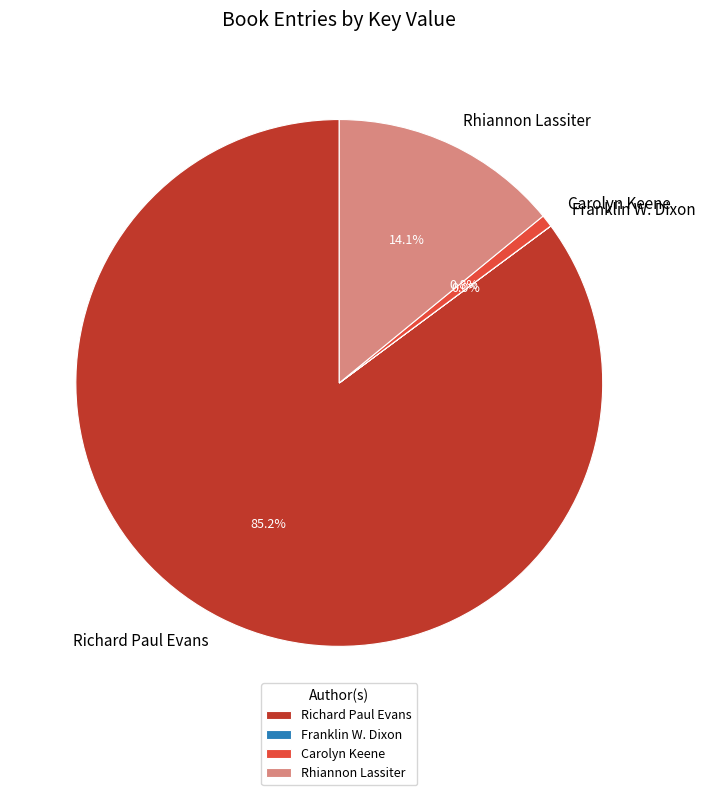

Is the sum of Carolyn Keene and Richard Paul Evans greater than half?

Yes